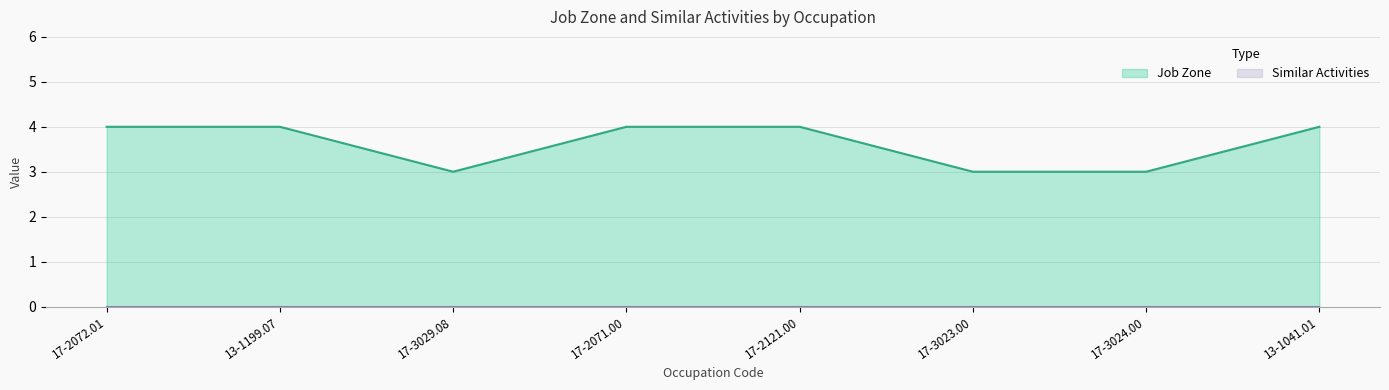

Does the chart display data point markers on the line(s)?

No